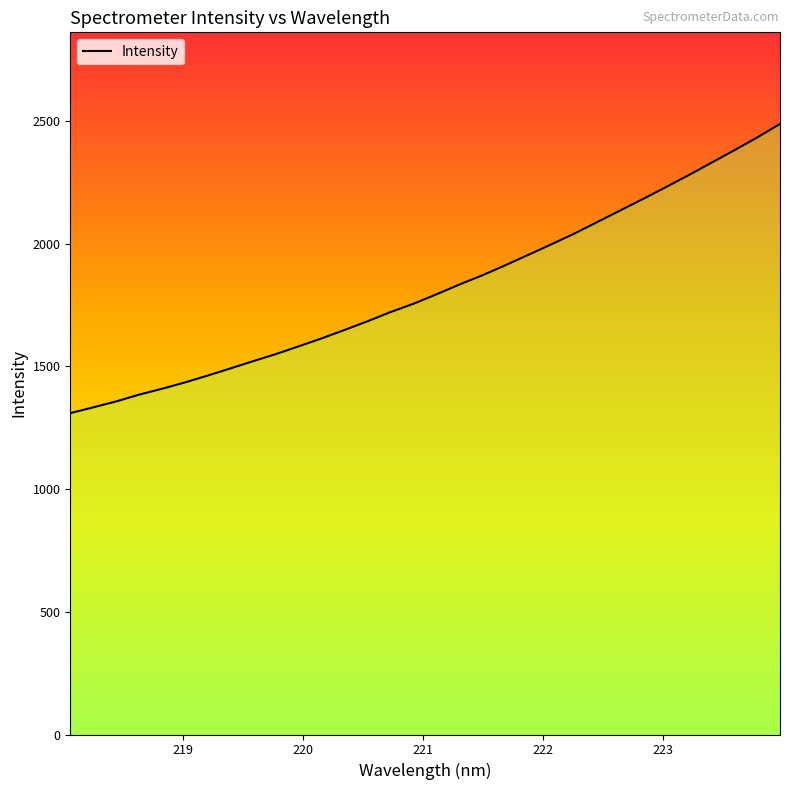

True or false: the data shows 1445.2 at 30.

False